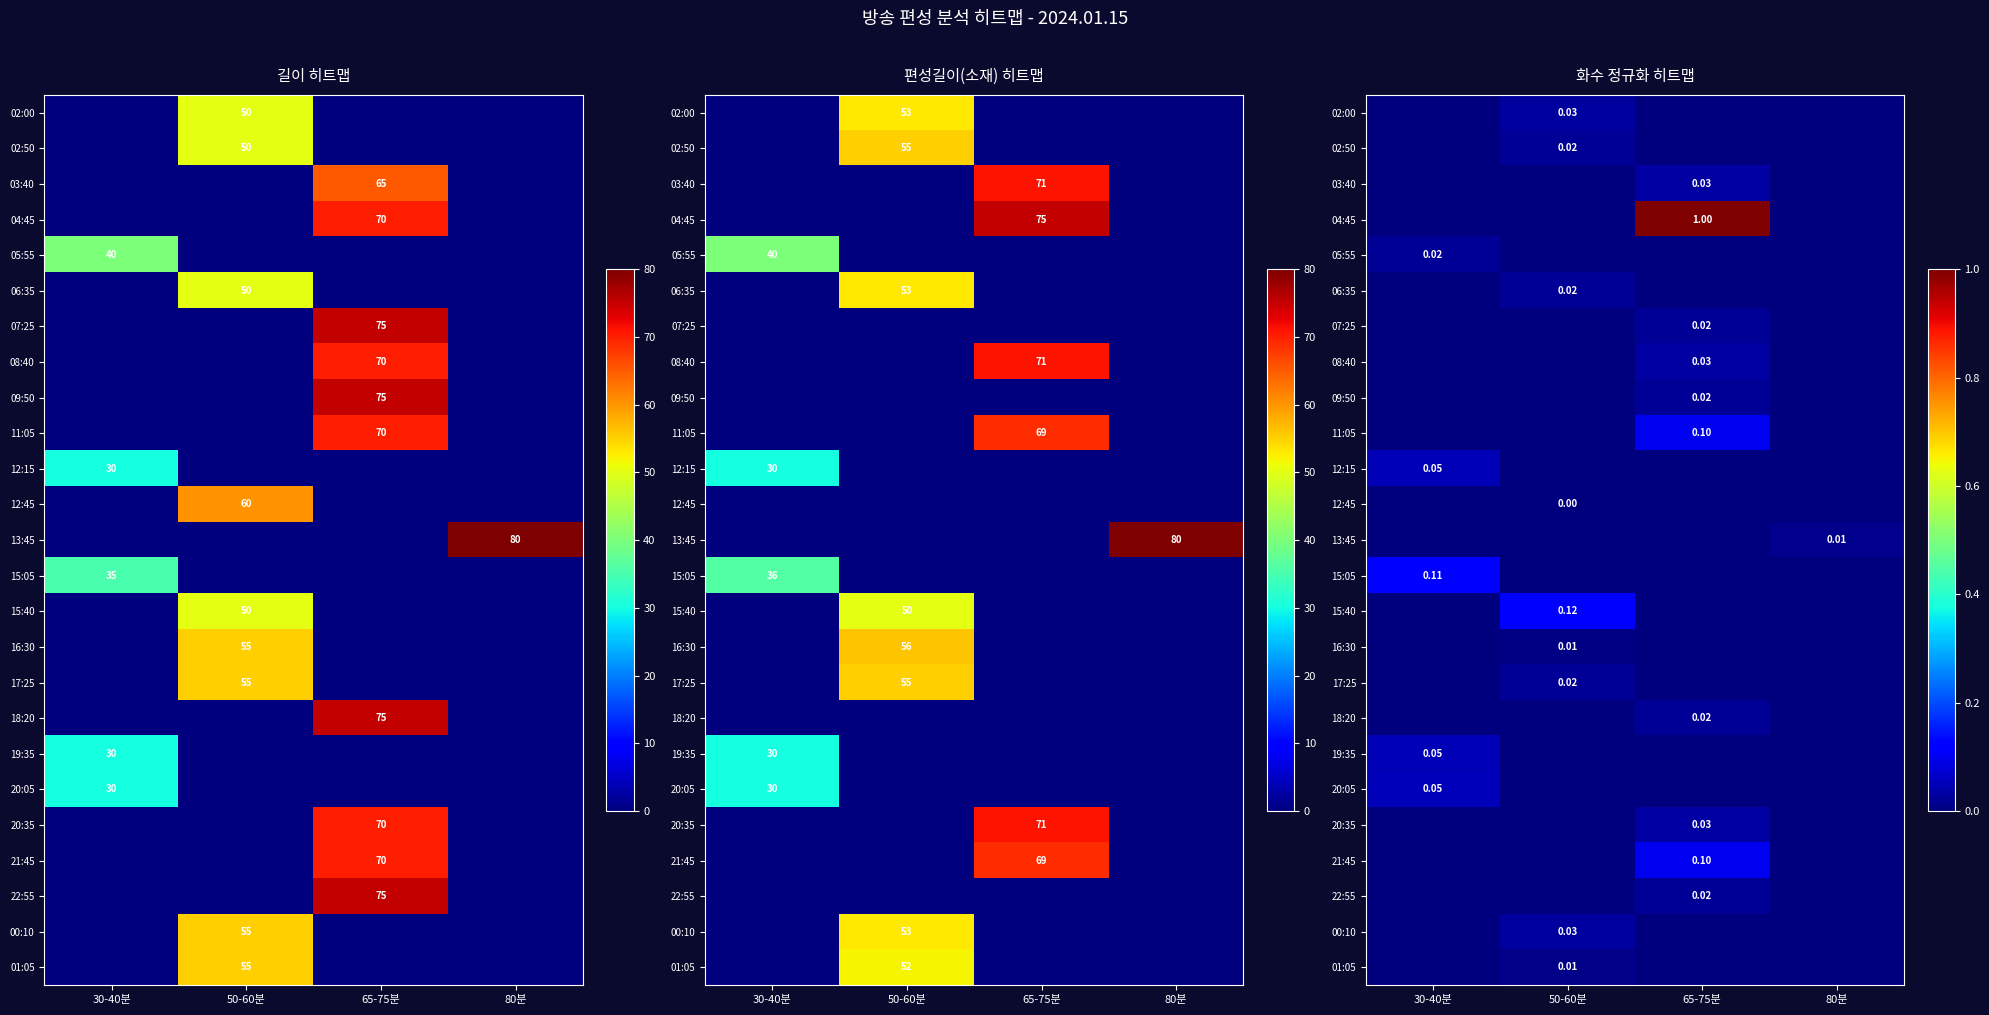

Is it true that 04:45 equals -0.5 at 80분?

False